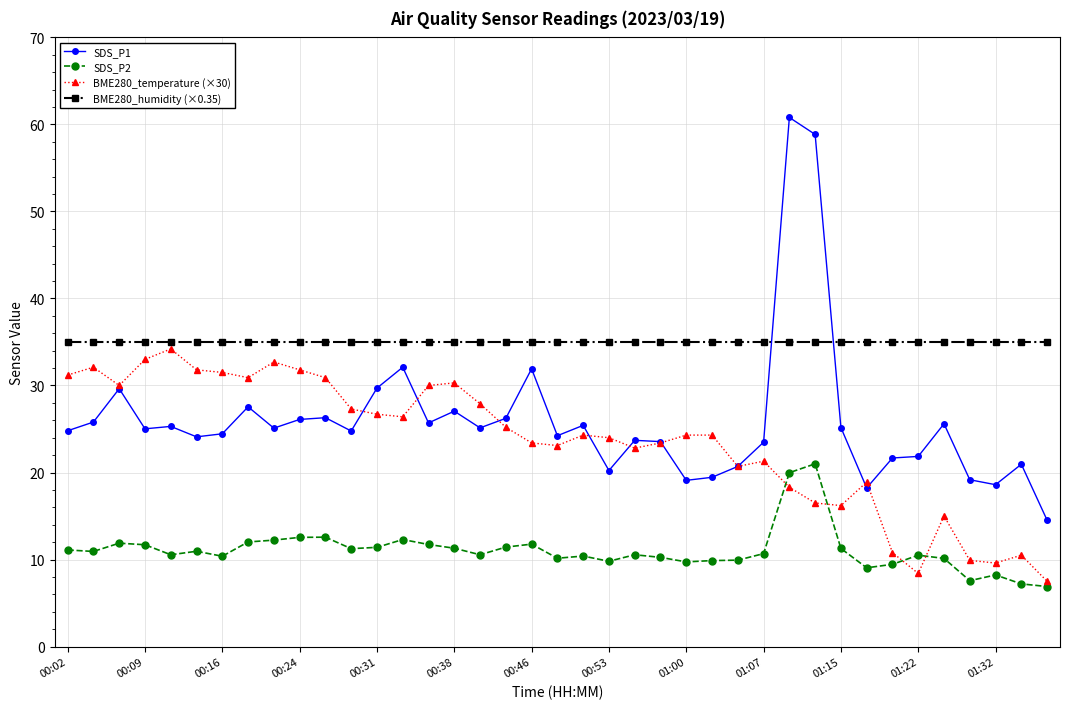

True or false: SDS_P2 has more than 1 interior local peaks.

True